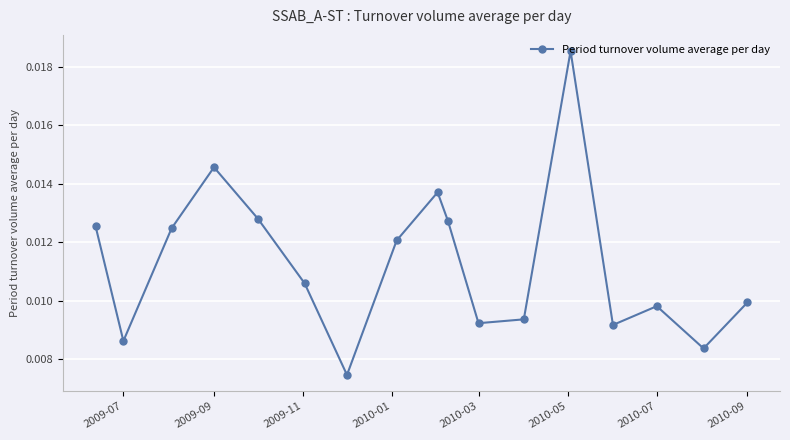

How many values are between 0 and 1?

17